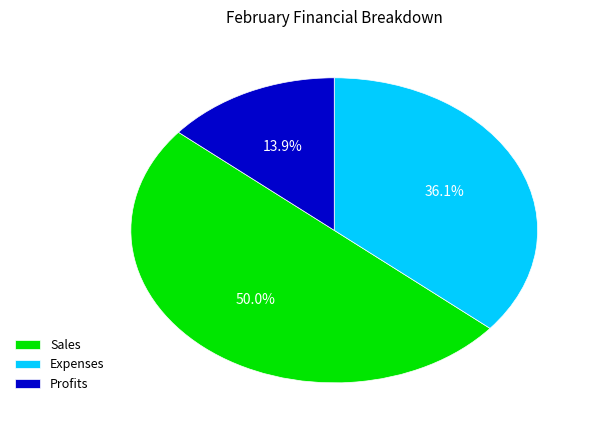

How many slices are in this pie chart?

3